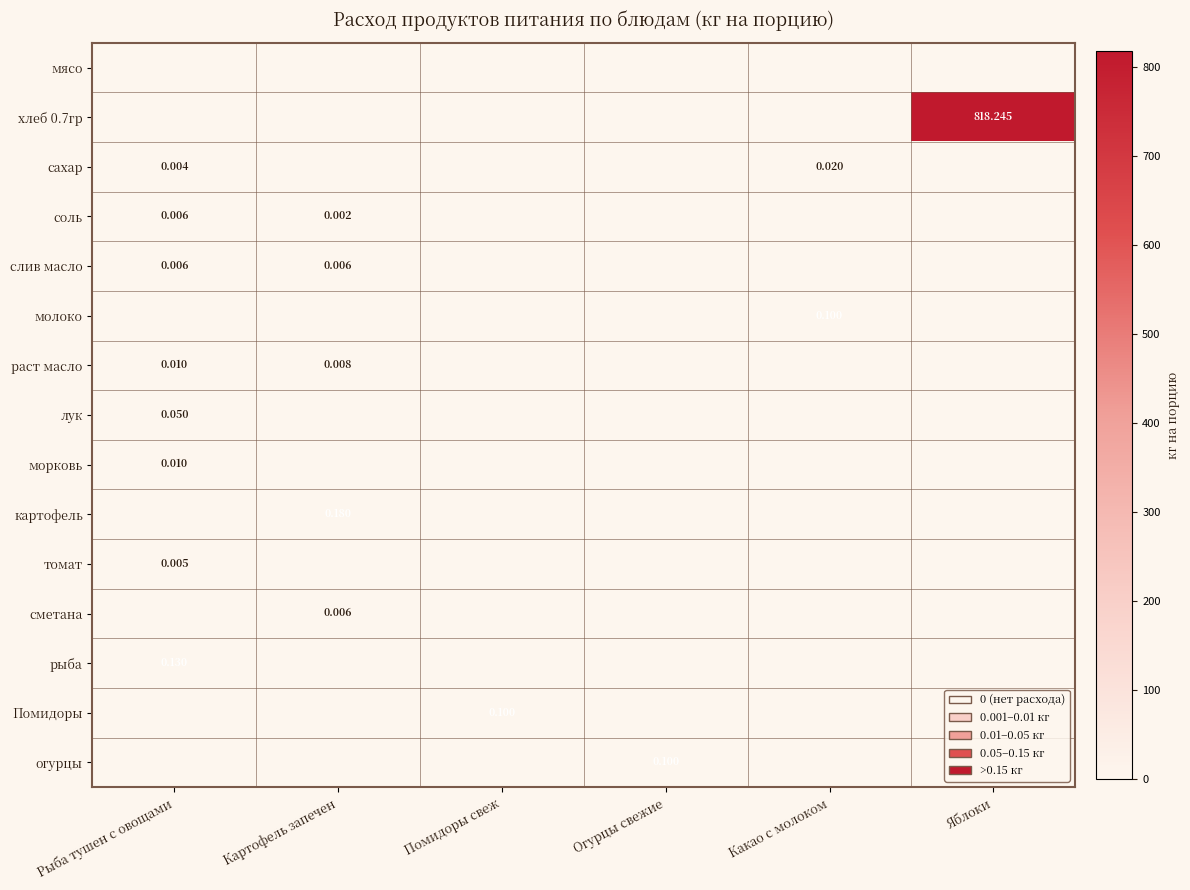

At which category is the sum across all series the highest?

Яблоки